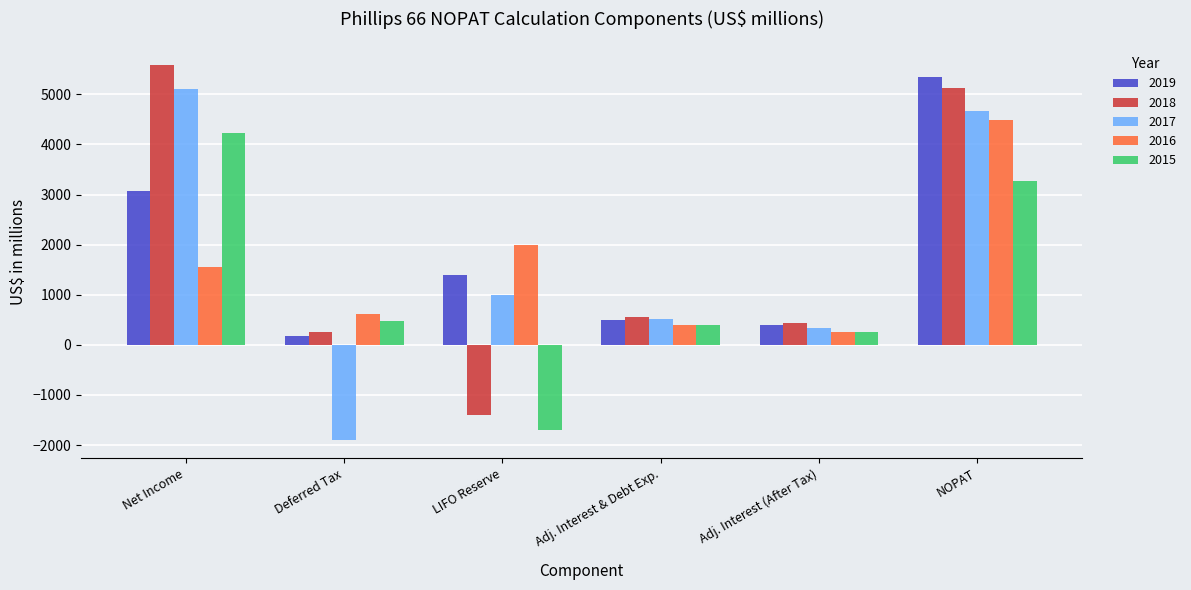

What is the average value of the 2015 series?

1155